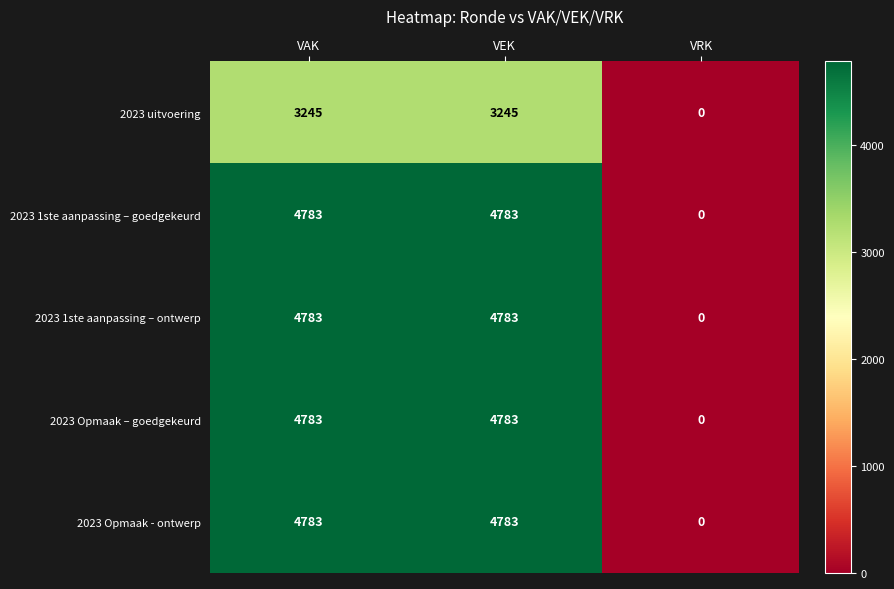

The 2023 uitvoering series shows 3245 at VEK. True or false?

True